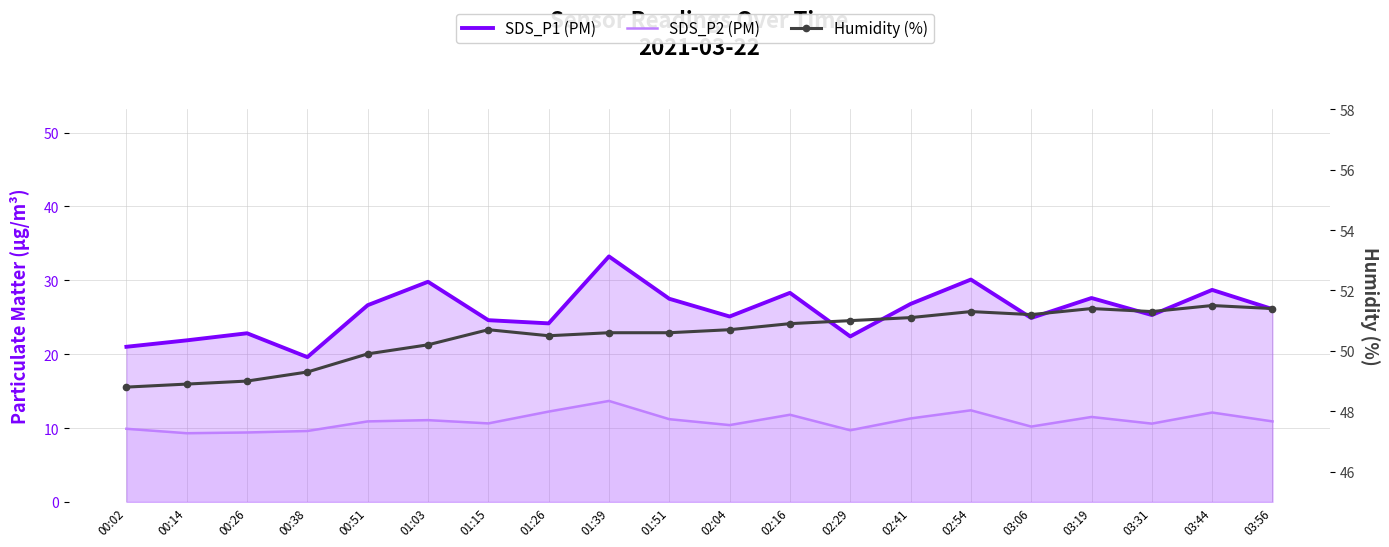

Reading right to left, what are all the values shown in this chart?

SDS_P1 (PM): 26.1	28.7	25.3	27.6	24.9	30.1	26.8	22.4	28.3	25.1	27.5	33.2	24.2	24.6	29.8	26.6	19.6	22.8	21.9	21.0
SDS_P2 (PM): 10.9	12.1	10.6	11.5	10.2	12.4	11.3	9.7	11.8	10.4	11.2	13.7	12.2	10.6	11.1	10.9	9.6	9.4	9.3	9.9
Humidity (%): 51.4	51.5	51.3	51.4	51.2	51.3	51.1	51.0	50.9	50.7	50.6	50.6	50.5	50.7	50.2	49.9	49.3	49.0	48.9	48.8